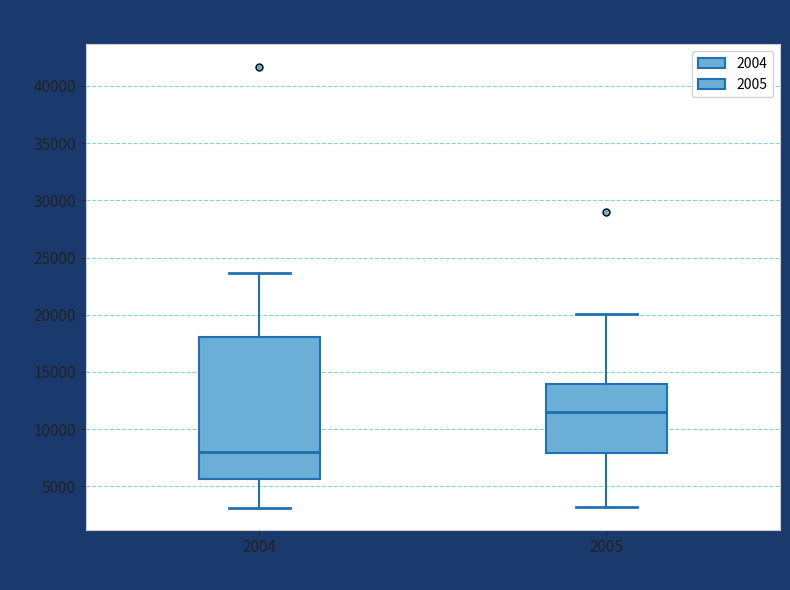

Which box is the tallest, from its lower edge to its upper edge?

2004